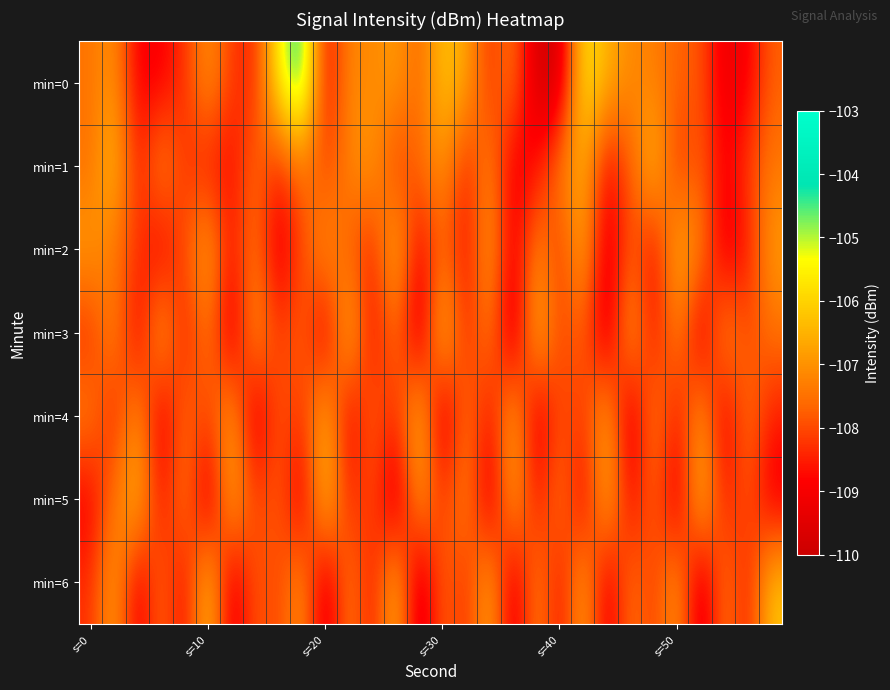

What is the smallest value displayed?

-109.9